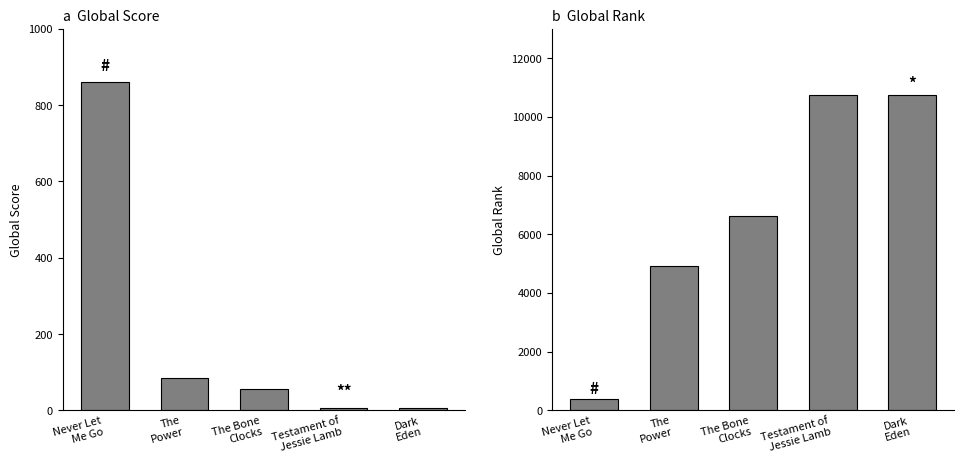

What is the average value of the Global Rank series?

6684